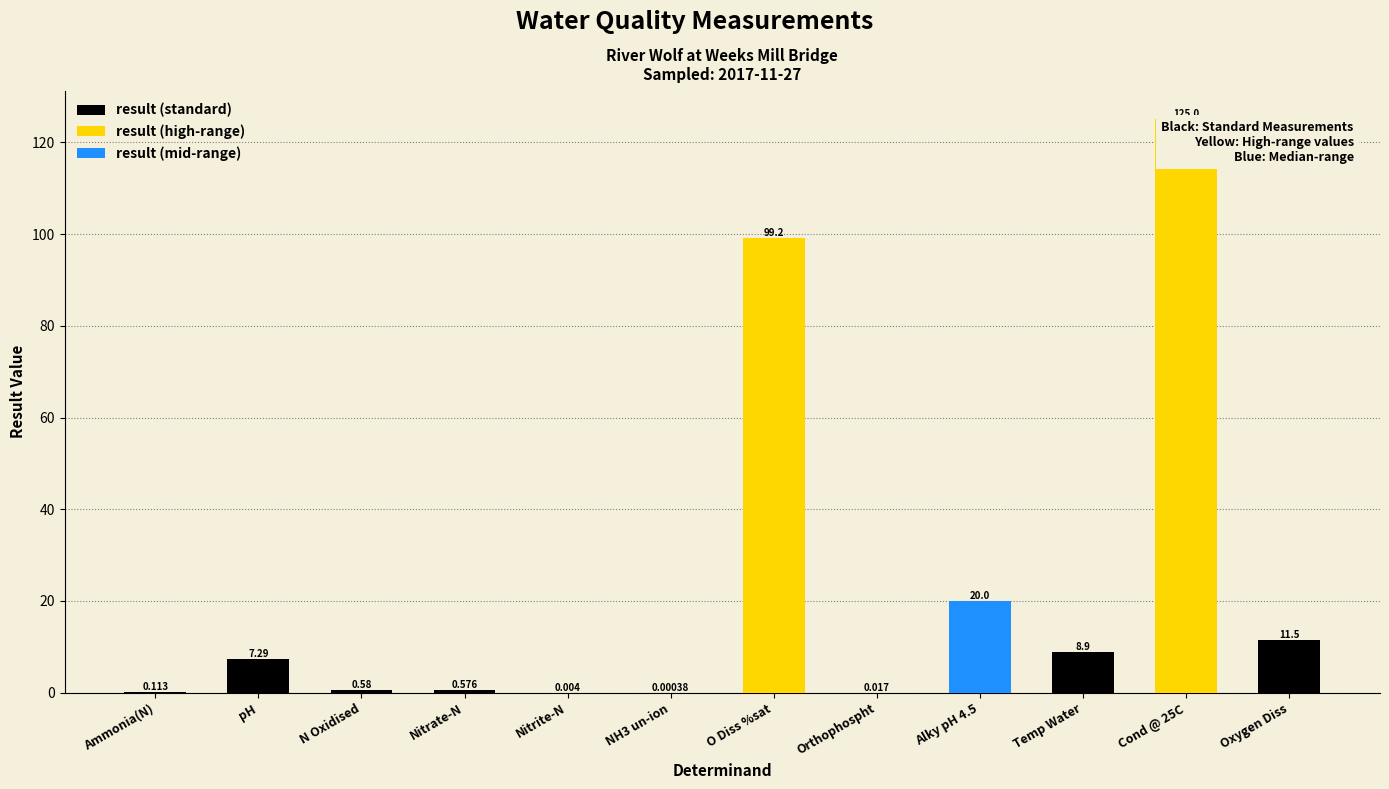

At which label does the data first exceed 7?

pH